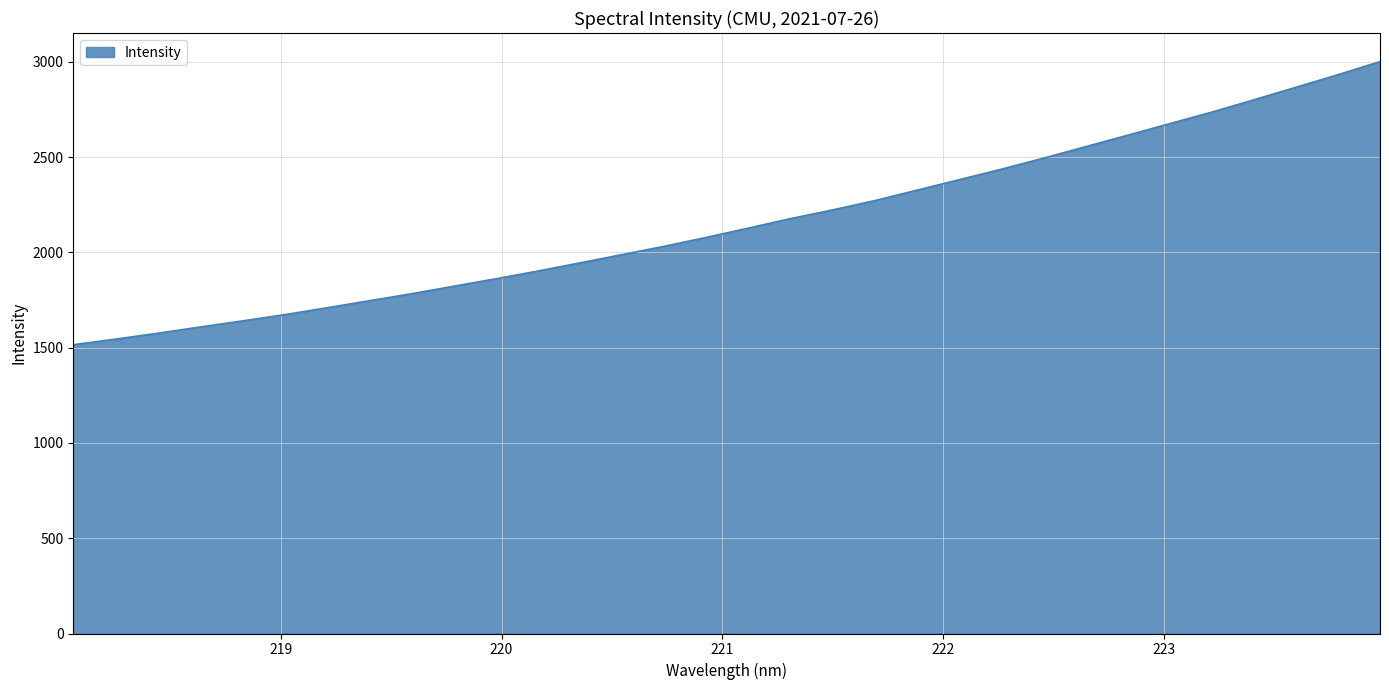

What is the difference between the maximum and minimum values?

1485.3